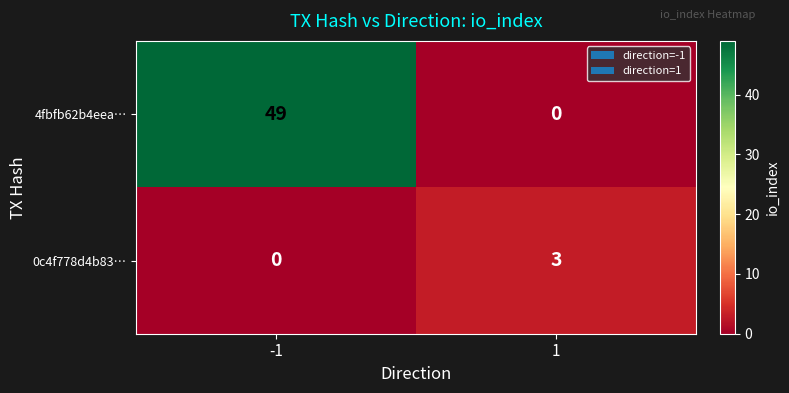

What is the approximate value of 4fbfb62b4eea… at -1, to the nearest 10?

50